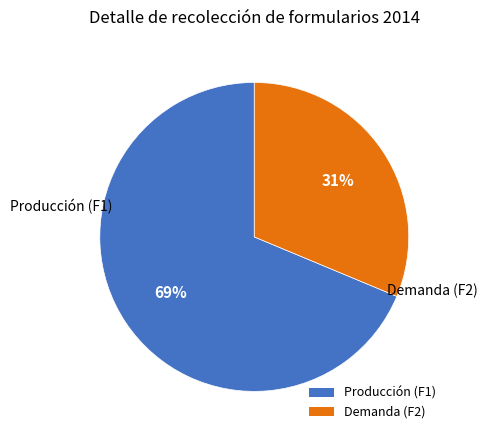

Is the sum of Demanda (F2) and Producción (F1) greater than half?

Yes